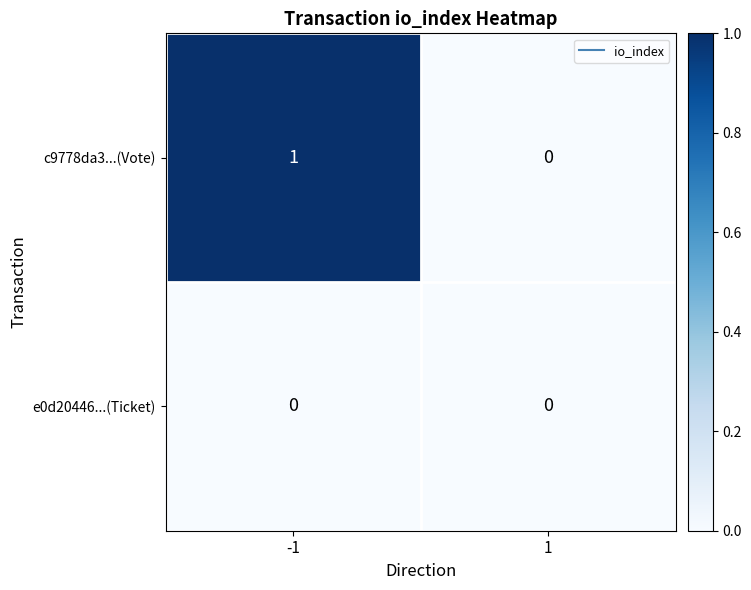

How many distinct data groups are displayed?

2